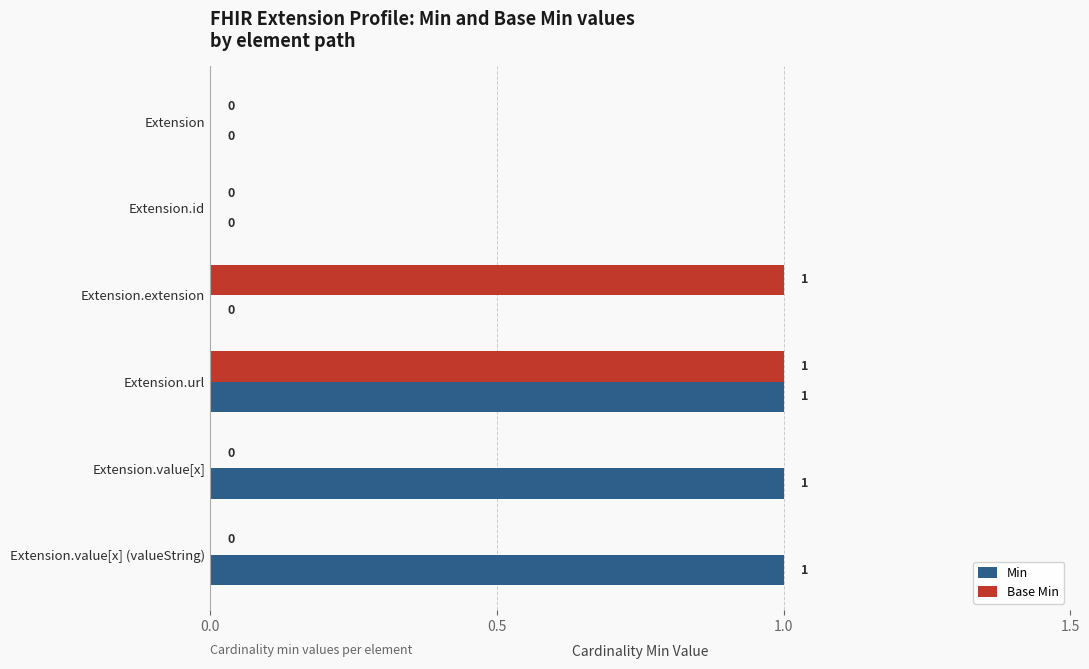

How many Min values are between 0 and 1?

6